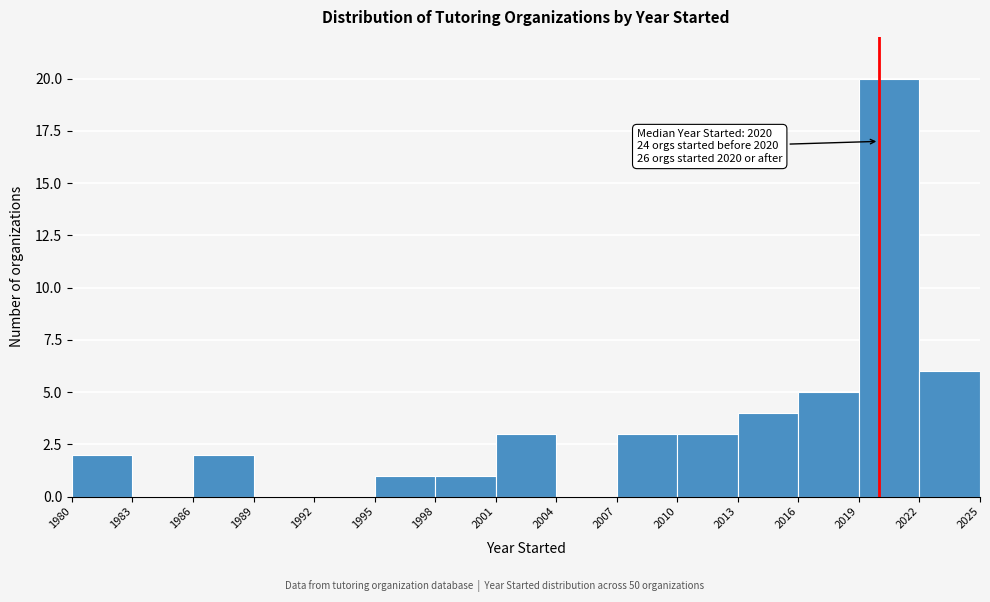

Over which range of the x-axis is the bar tallest?

2019 to 2022